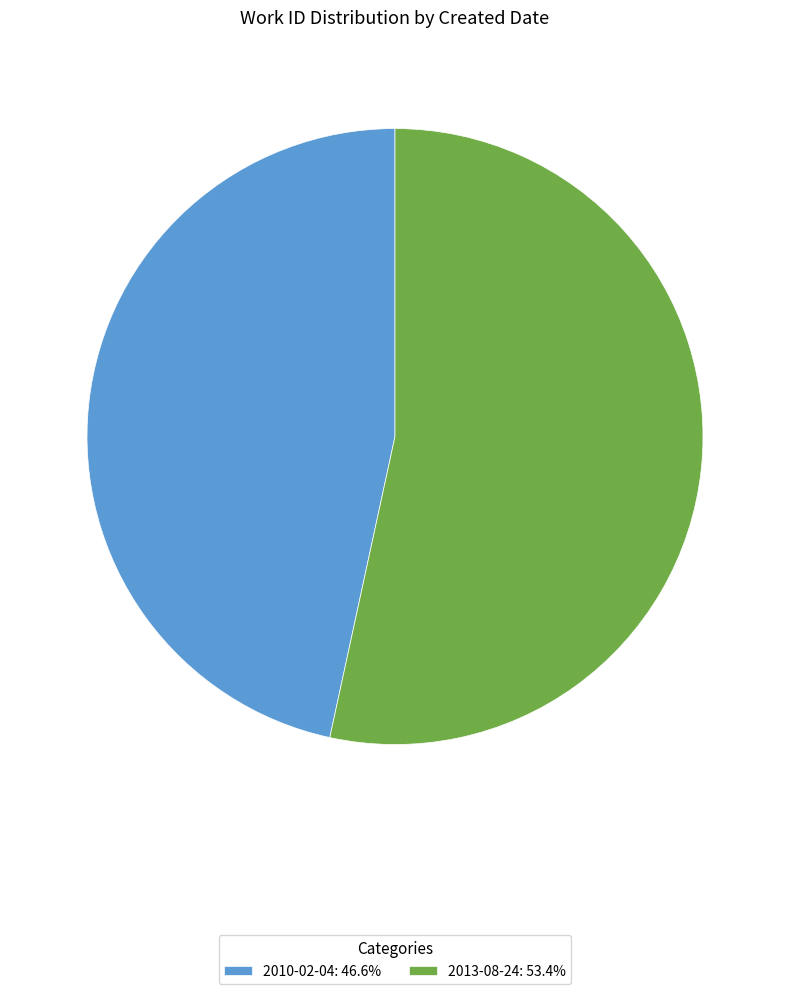

Rank the categories by value from highest to lowest.

2013-08-24, 2010-02-04